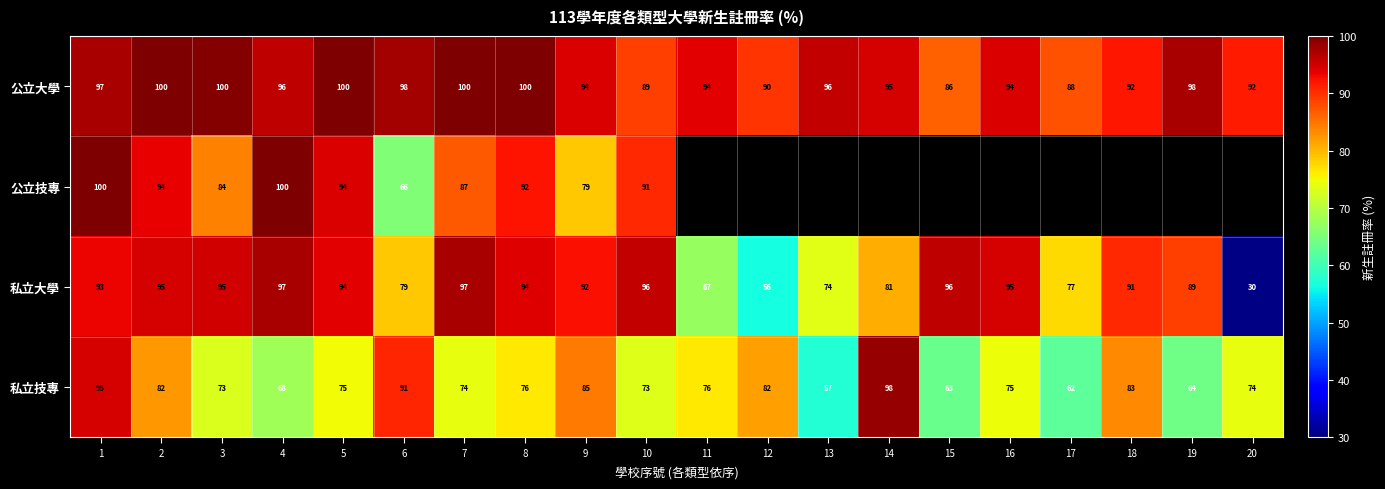

Is the value of 公立大學 at 17 greater than the value of 私立大學 at 9?

No